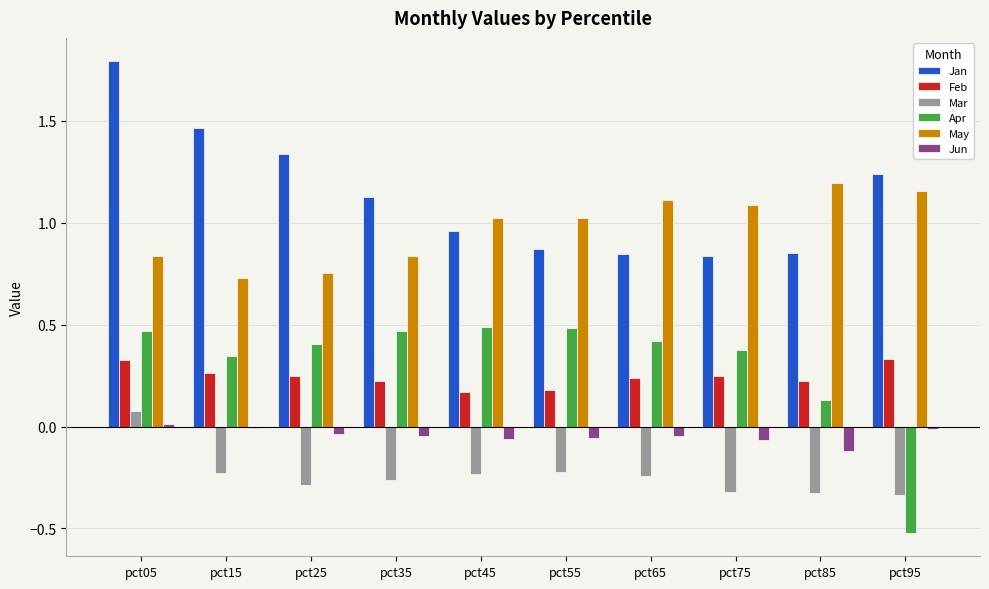

Are the bars horizontal?

No